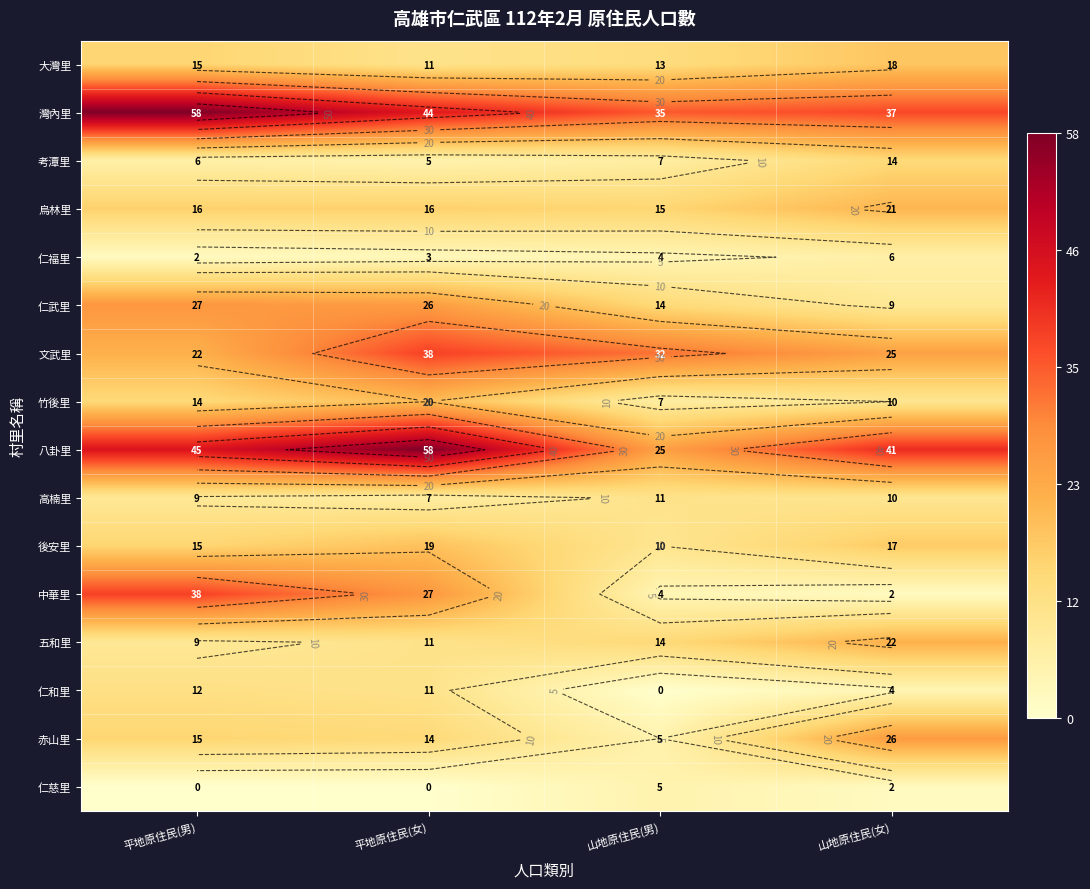

At how many categories does at least one series exceed 1?

4